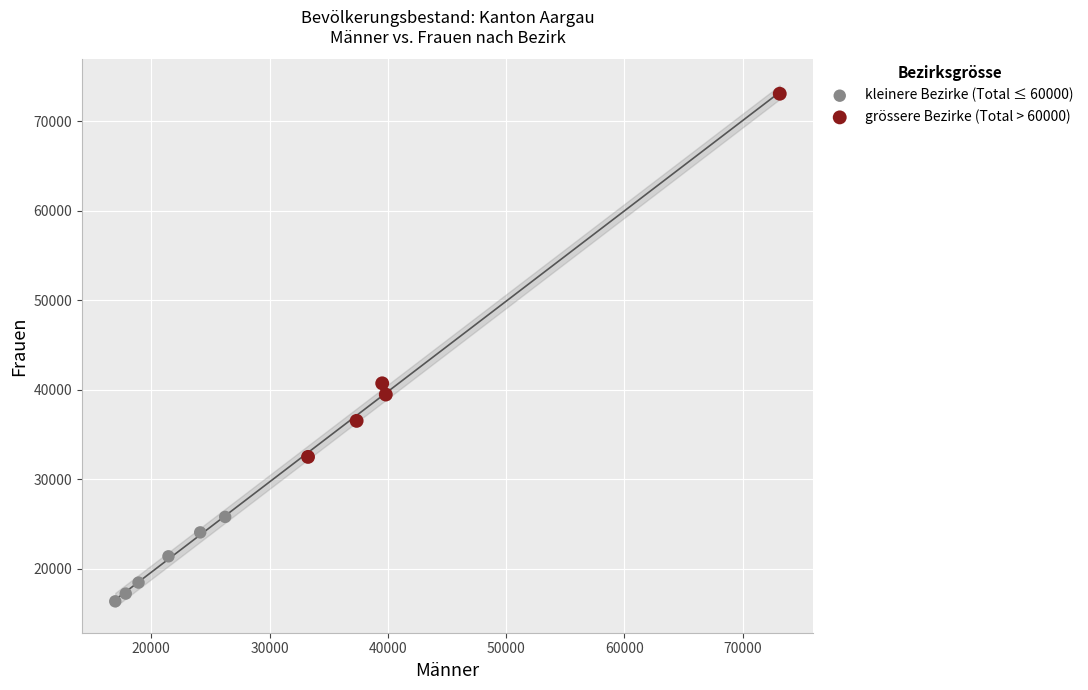

Which series contains the highest Y value?

grössere Bezirke (Total > 60000)